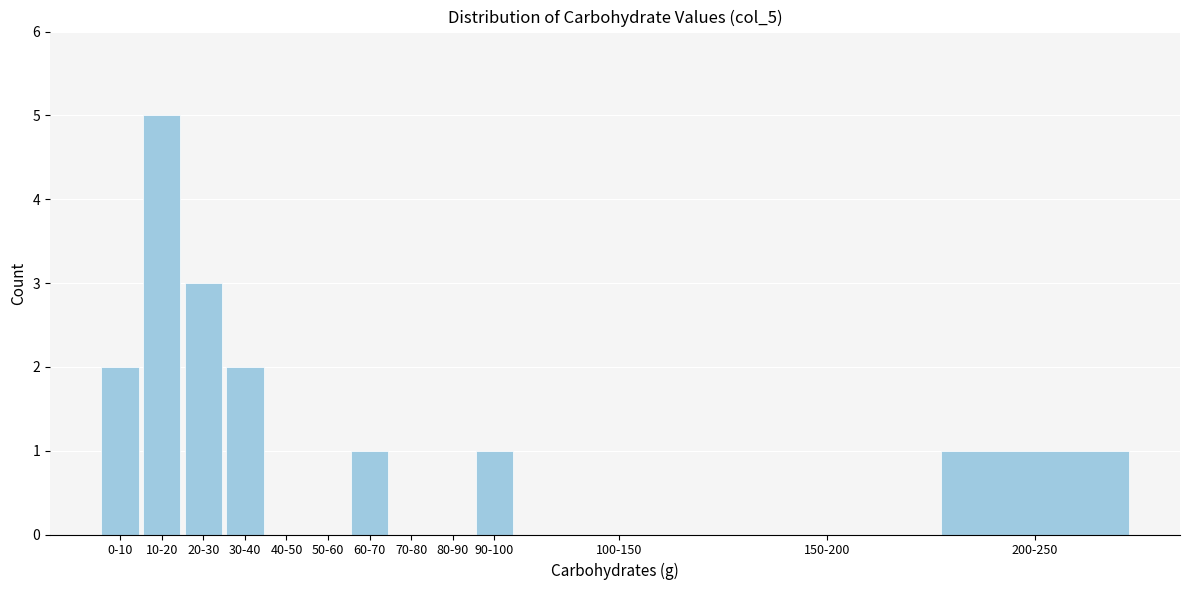

Reading left to right, extract all data points from this chart.

0-10=2	10-20=5	20-30=3	30-40=2	40-50=0	50-60=0	60-70=1	70-80=0	80-90=0	90-100=1	100-150=0	150-200=0	200-250=1